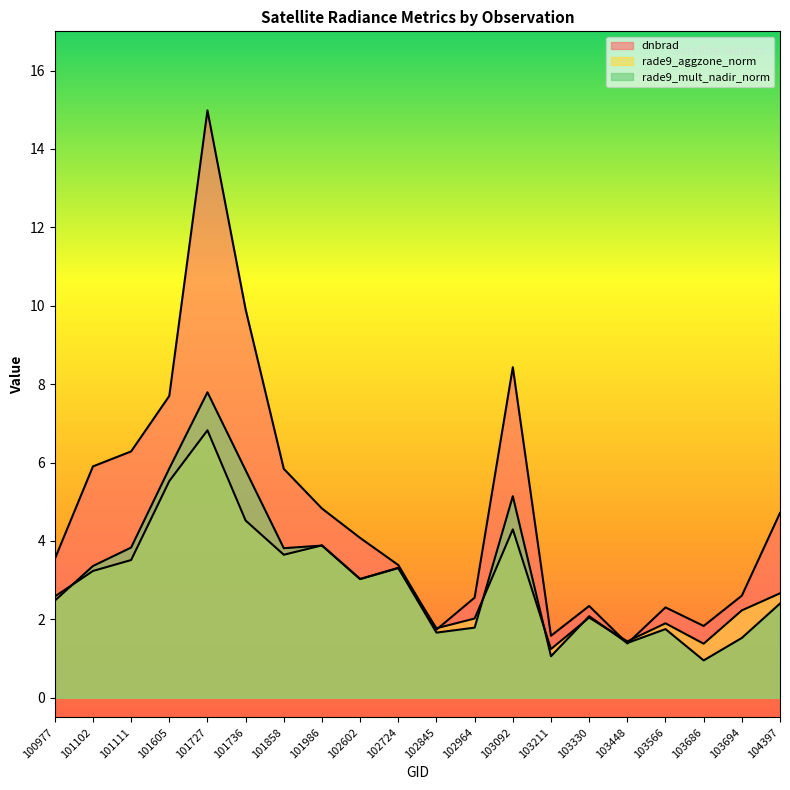

What is the value of the dnbrad point at the 3rd from the left?

6.3